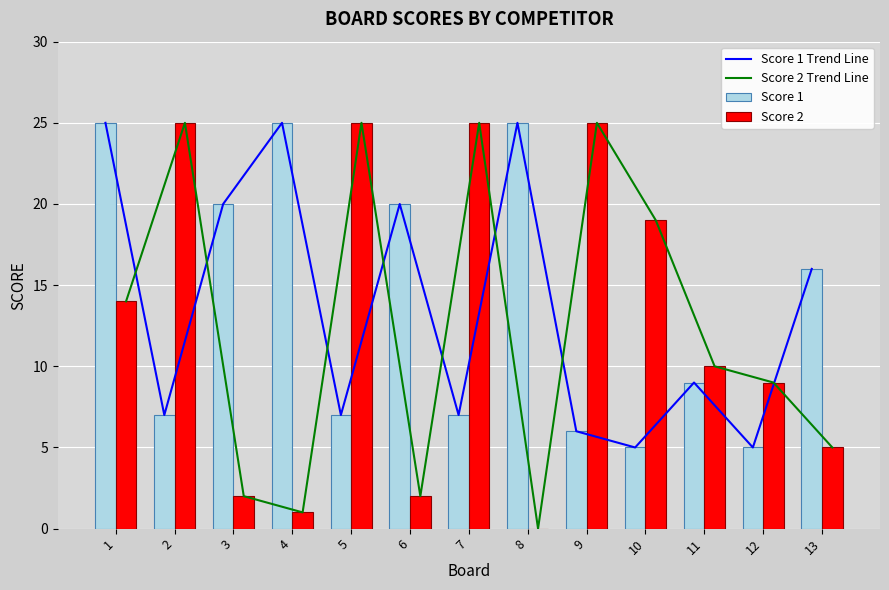

Which series has the largest total across all categories?

Score 1 Trend Line